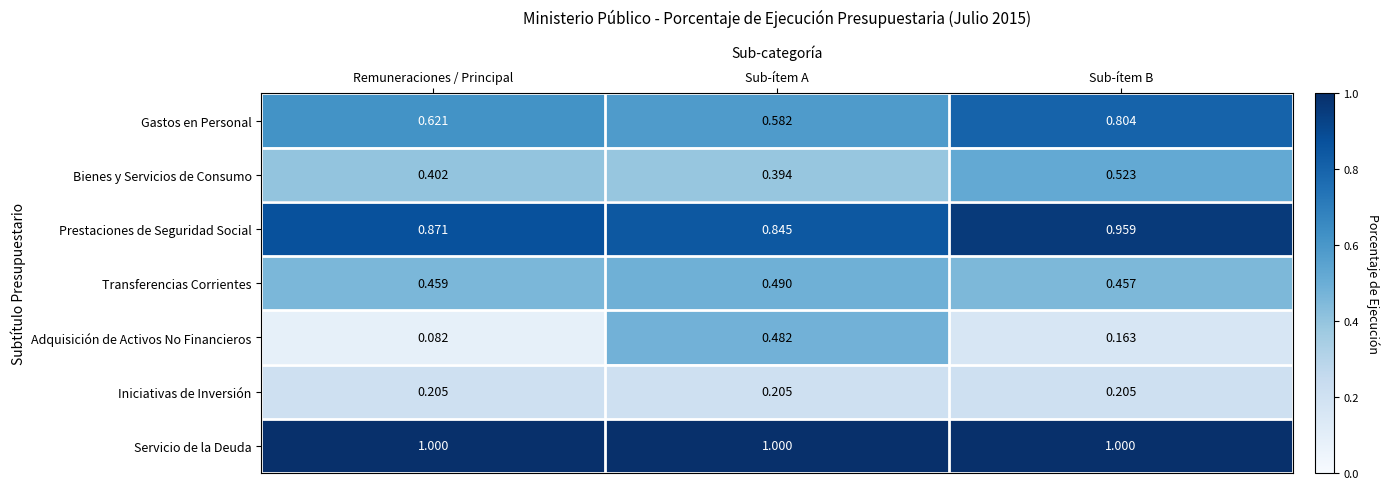

Which category has the highest value in the Prestaciones de Seguridad Social series?

Sub-ítem B